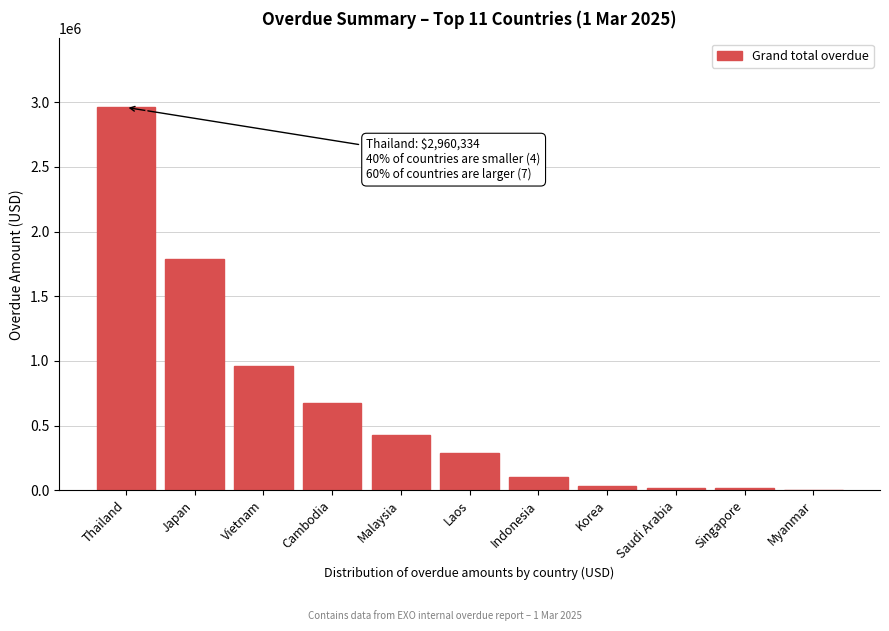

Where is the data nearest to the value 1480166?

Japan